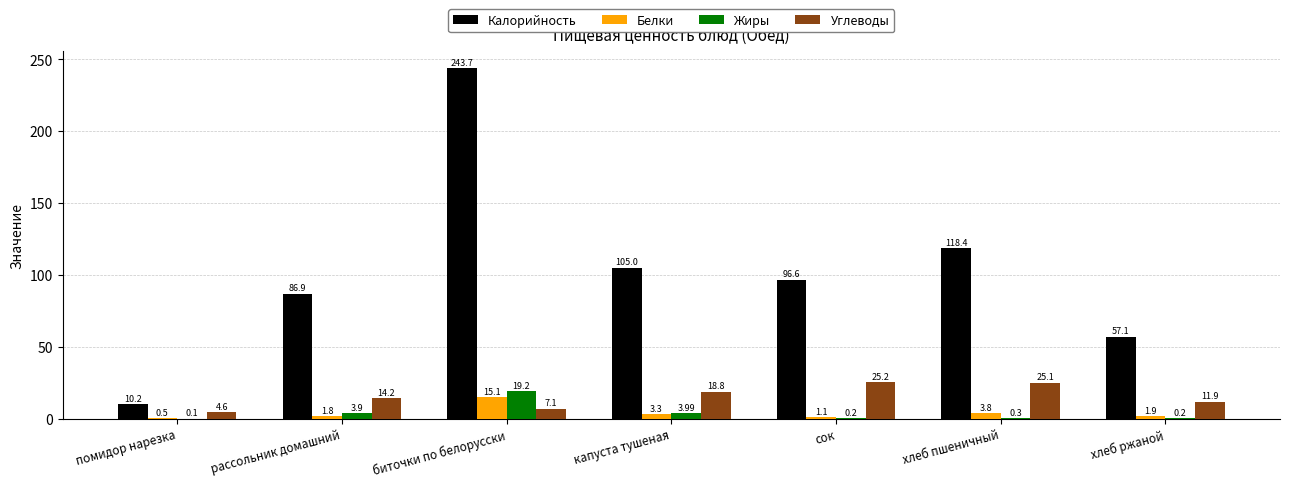

What is the approximate value of Жиры at хлеб ржаной?

0.2